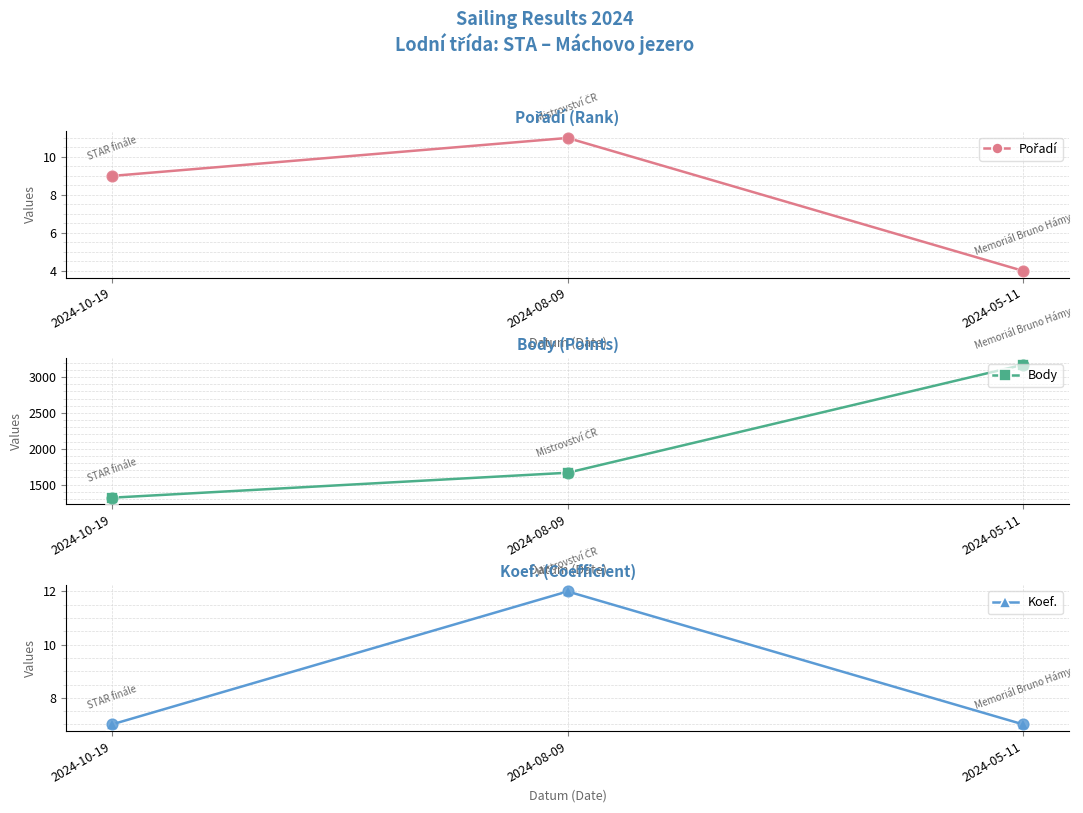

At which category is the sum across all series the highest?

2024-05-11